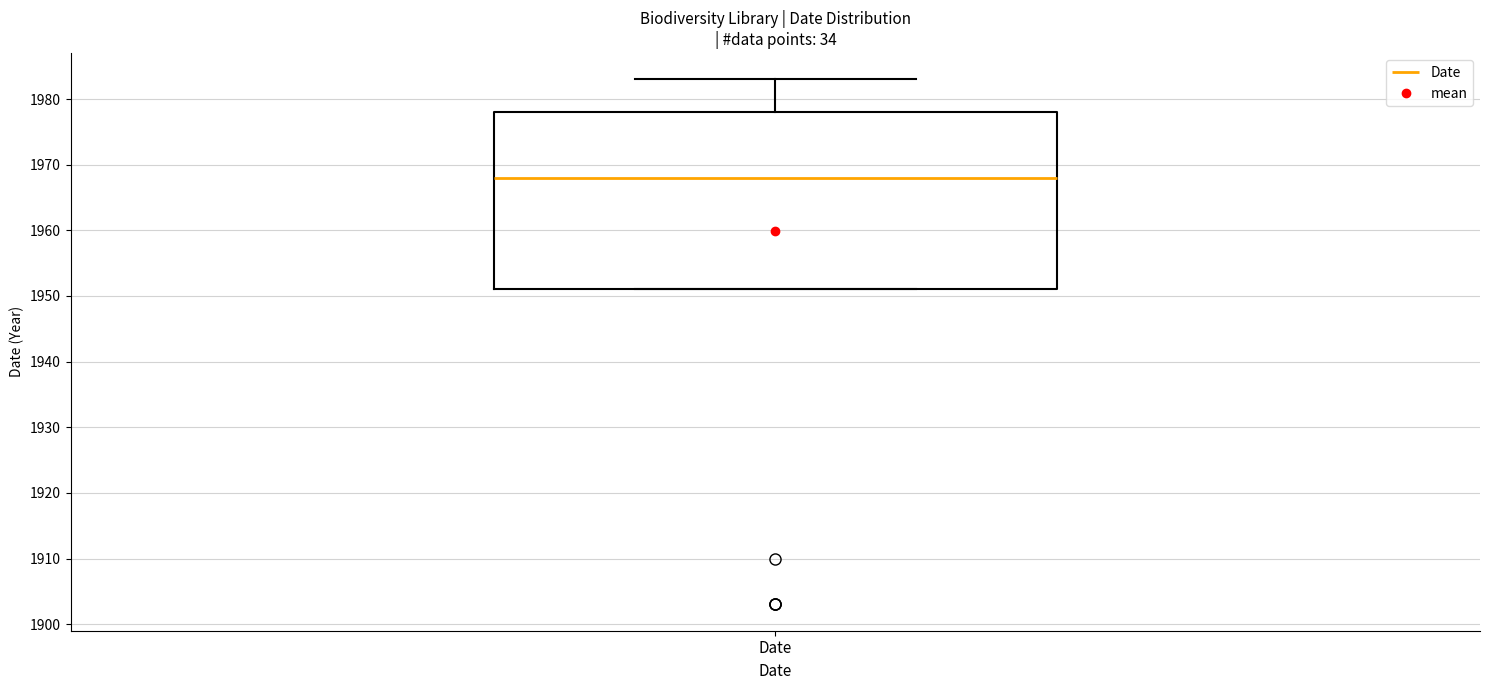

Transcribe this box plot: give where the median line is, the range the box spans, and where the two whiskers end, as read against the y-axis. The values are not printed on the chart, so give them approximately, as read against the axis.

median 1968, box 1951 to 1978, whiskers 1951 to 1983